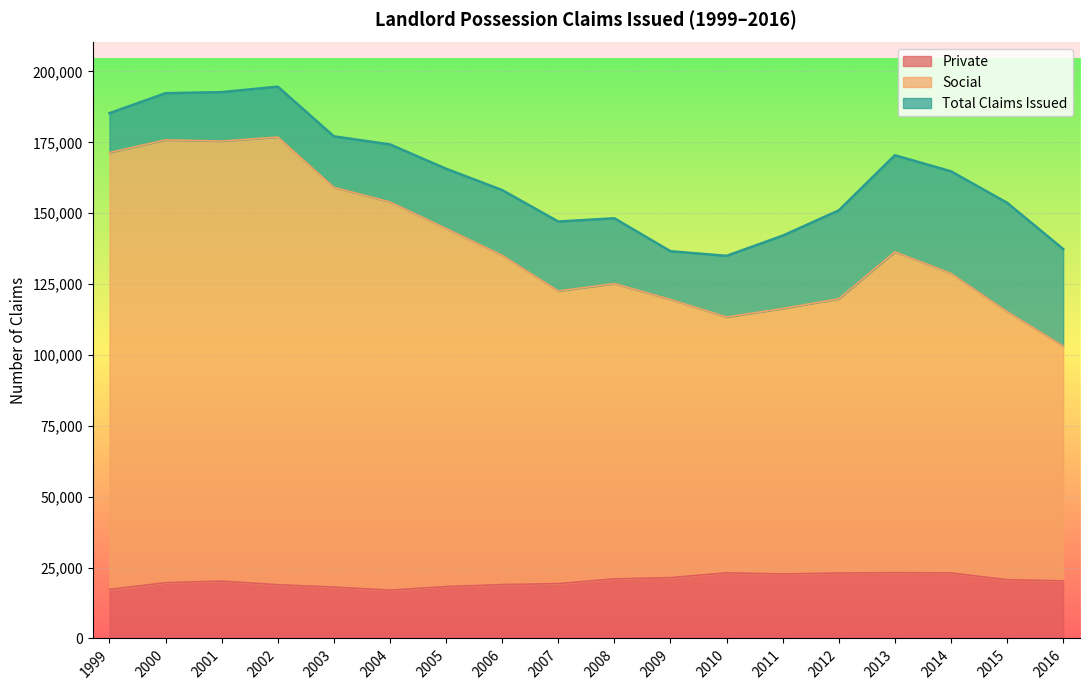

What is the value of the Private point at the 15th from the left?

23196